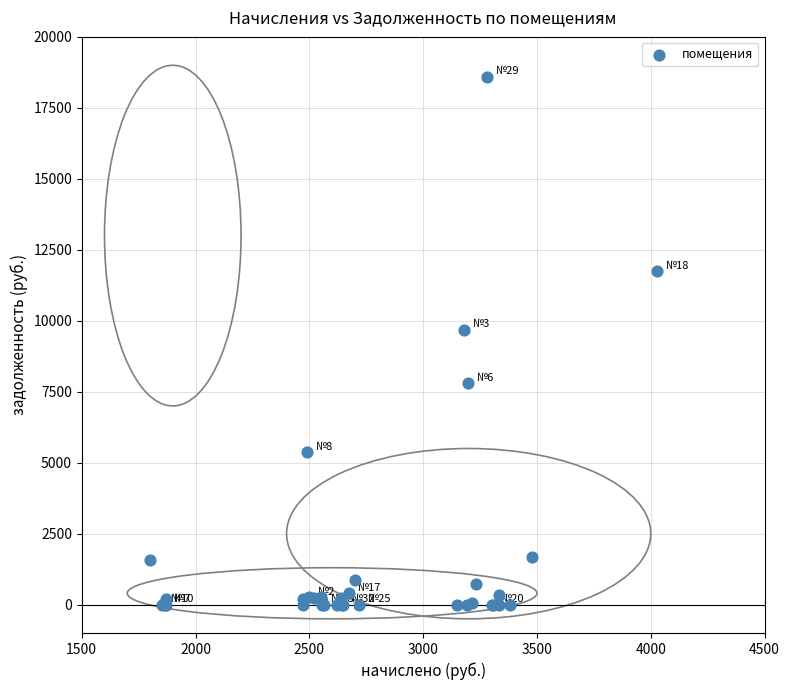

What Y value in the scatter plot is closest to 9298?

9674.2